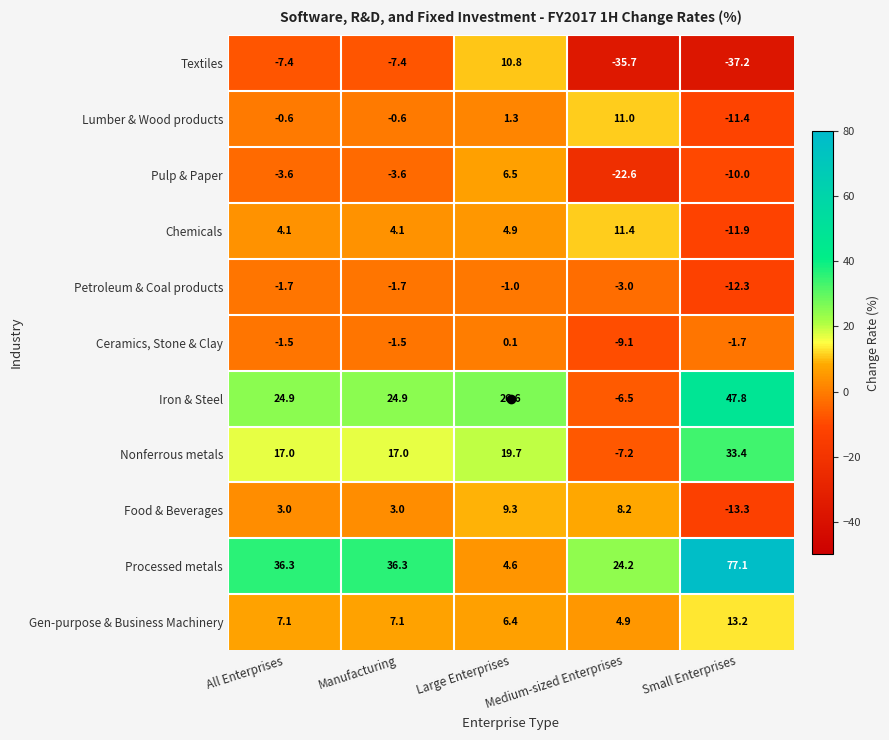

What is the total value across all series at Large Enterprises?

89.2